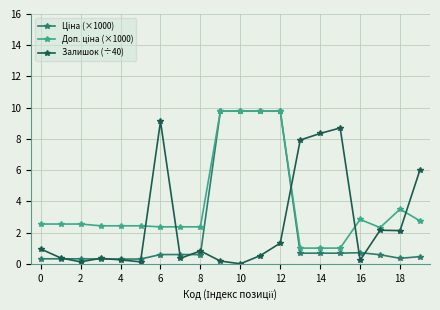

At how many categories does at least one series exceed 4?

9